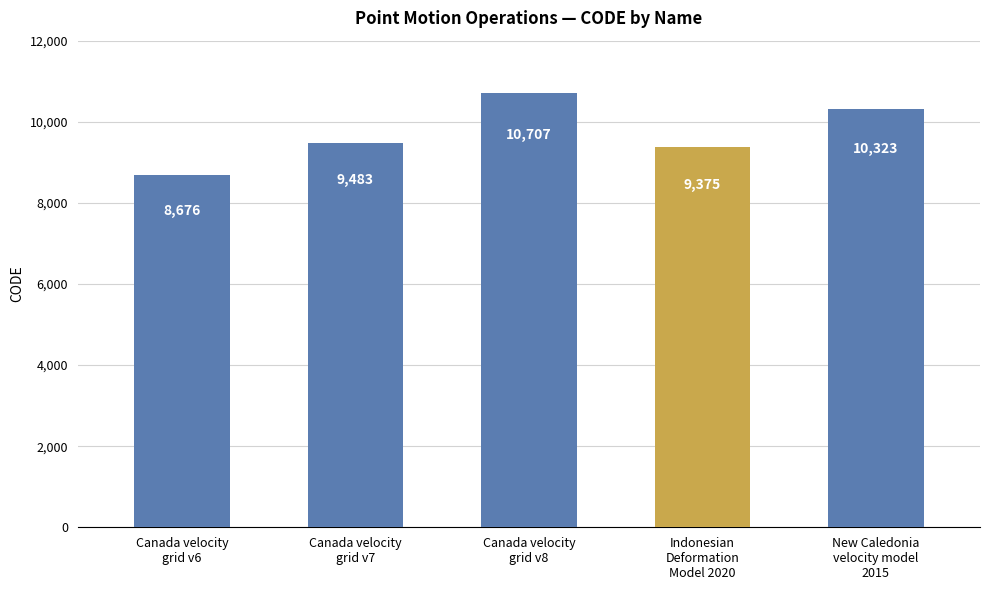

Is it true that the value at Canada velocity
grid v7 is 5066?

False